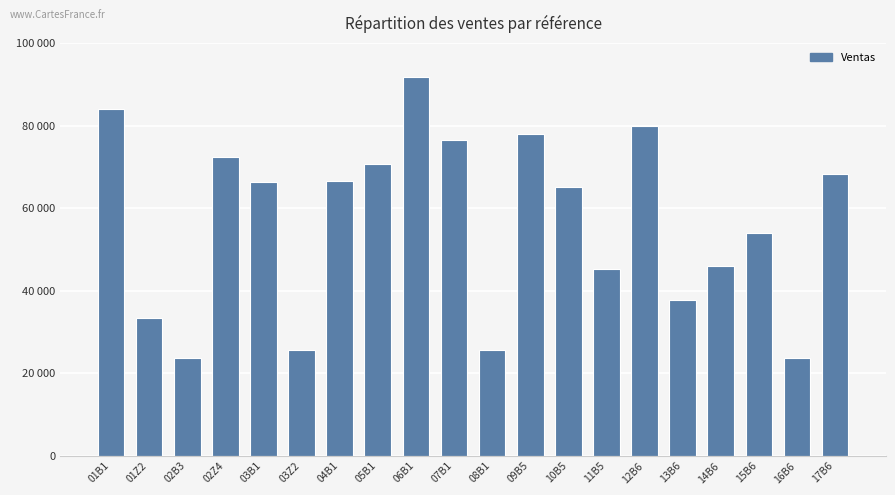

What is the label of the 4th bar from the right?

14B6